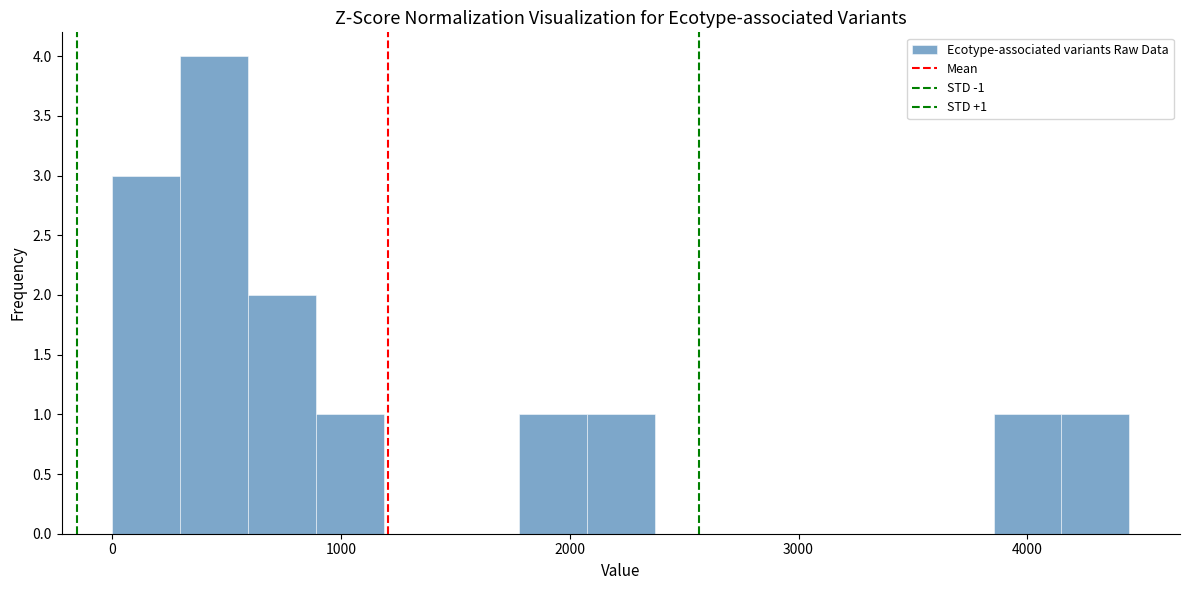

Around what value on the x-axis is the tallest bar? Give the approximate position of its centre, as read against the axis.

400